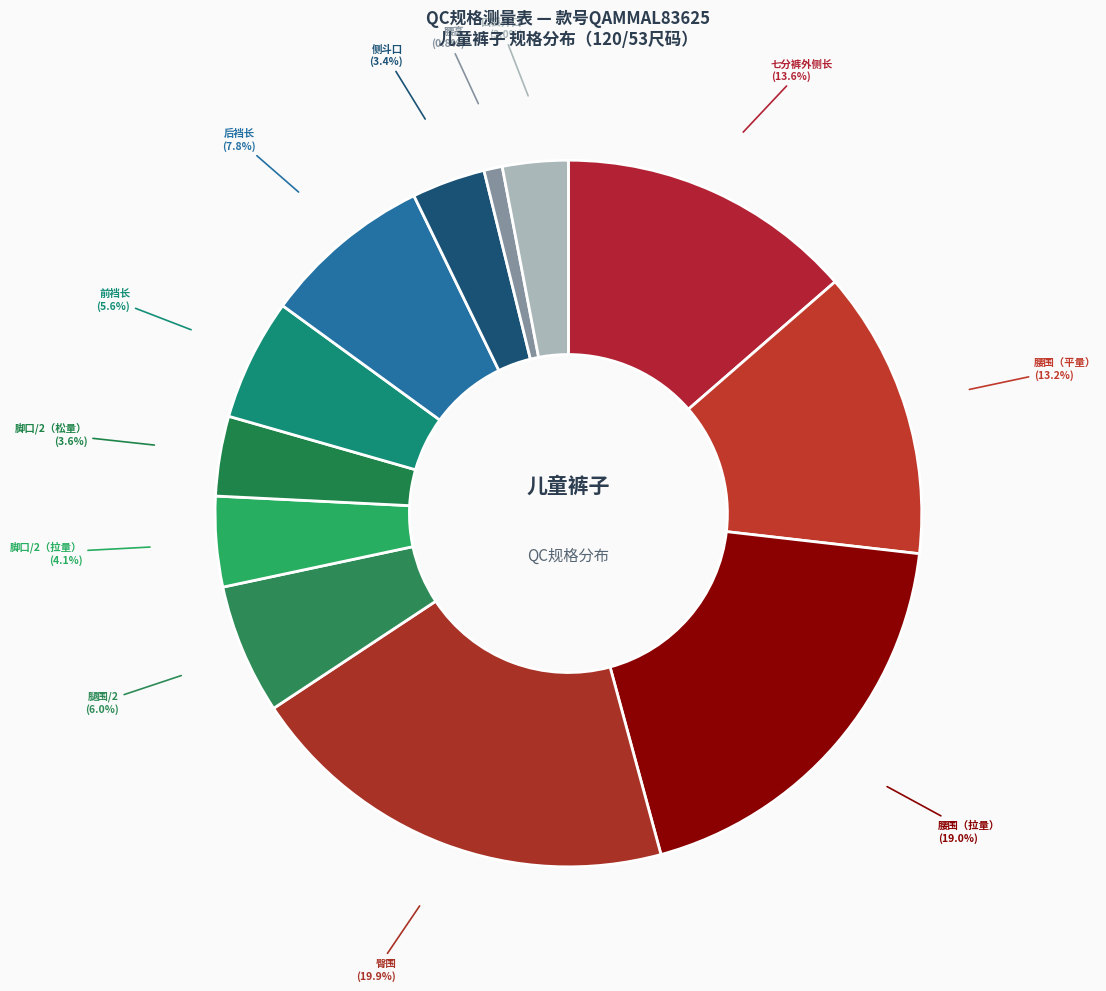

To the nearest percent, what is the average slice percentage?

8%